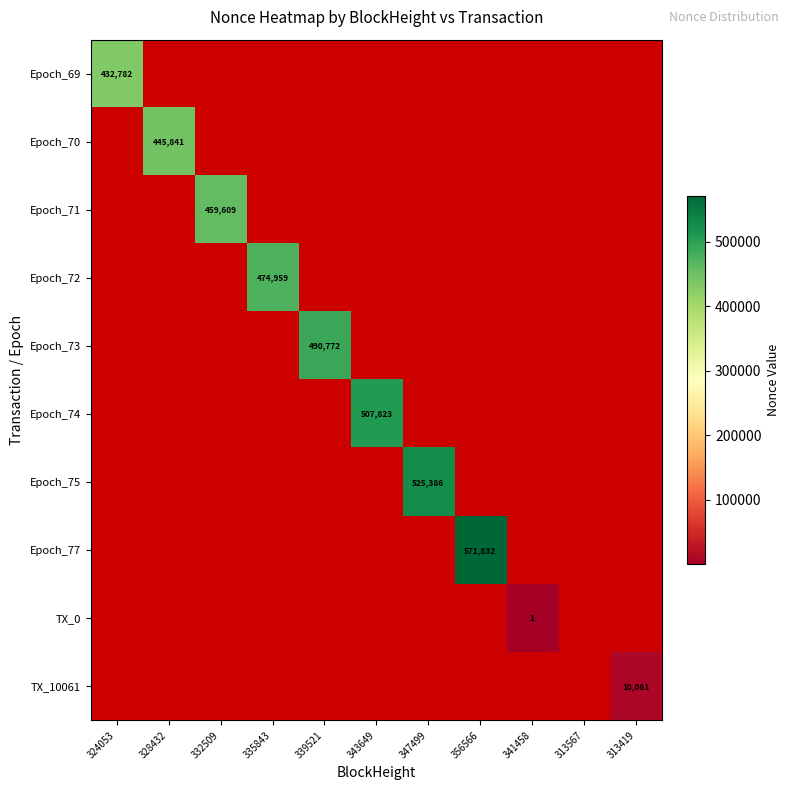

How many data points does each series have?

11